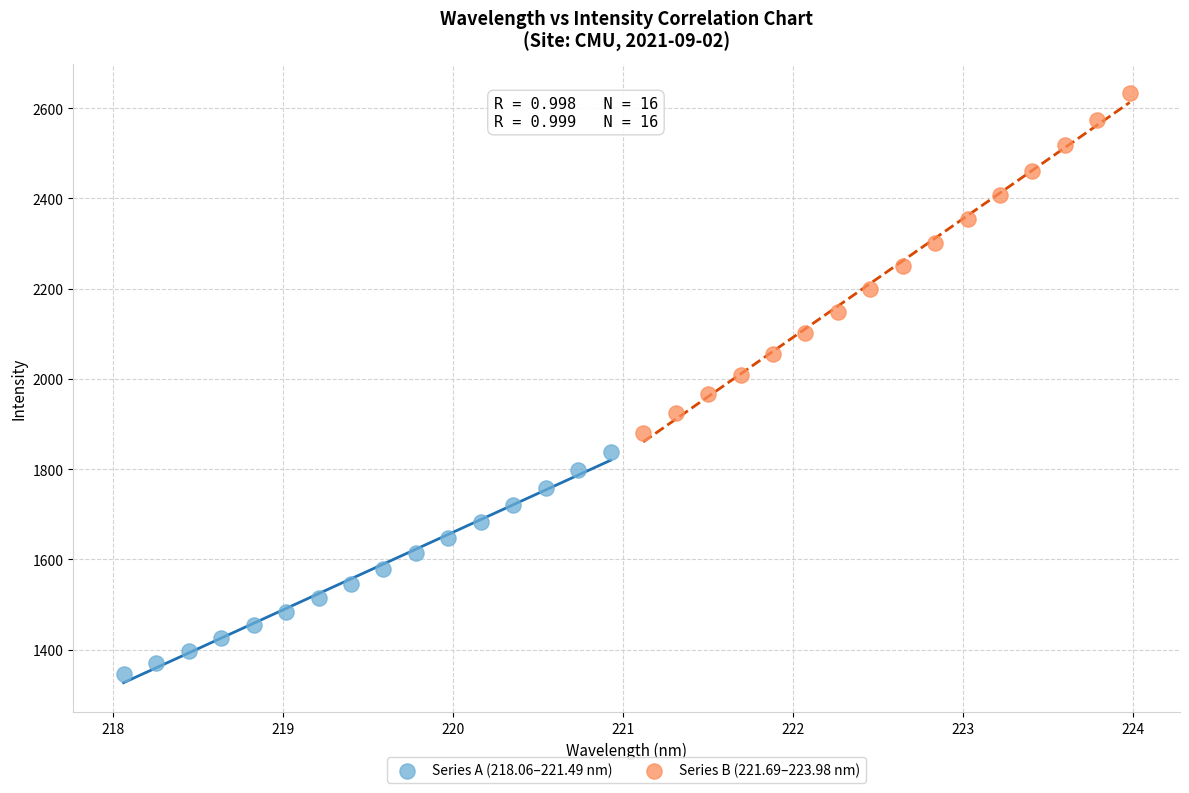

Which series contains the highest Y value?

Series B (221.69–223.98 nm)